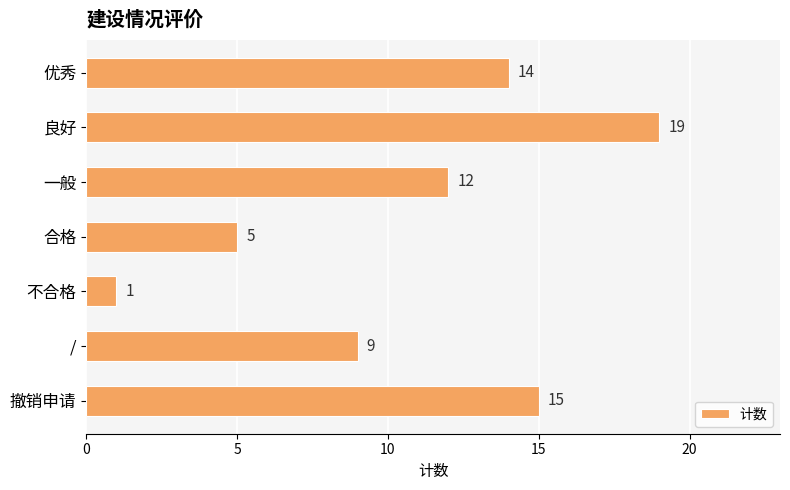

The chart shows a value of 31 at 良好. True or false?

False